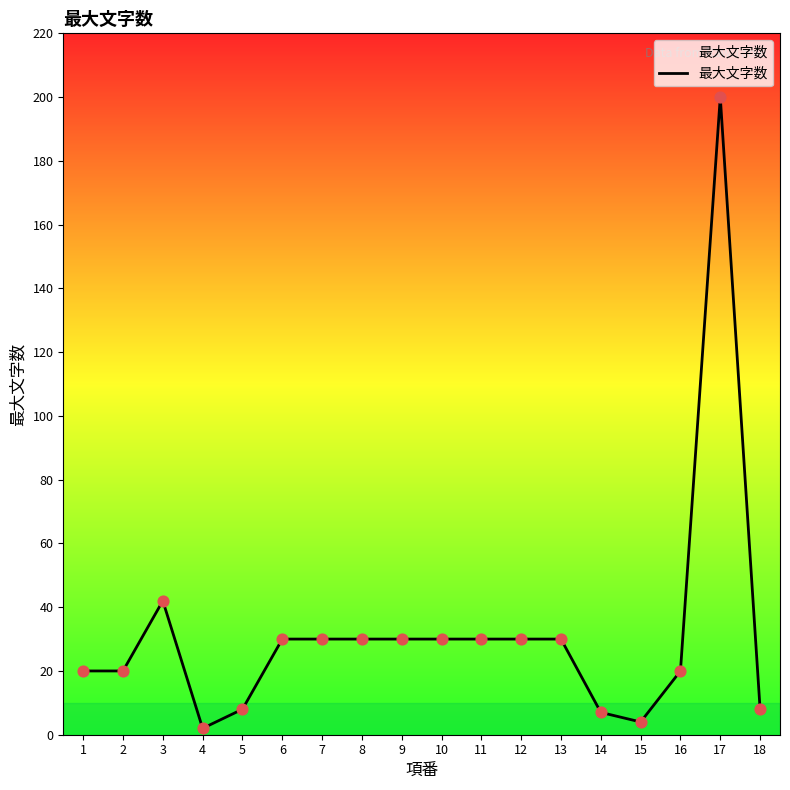

What is the ratio of the value at 2 to the value at 1?

1.0